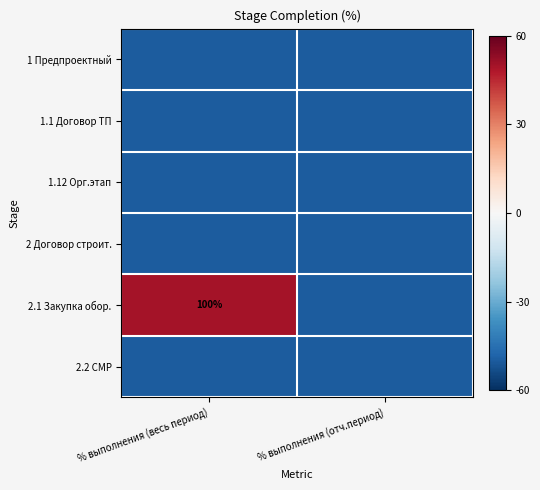

What is the total value across all series at % выполнения (отч.период)?

-300